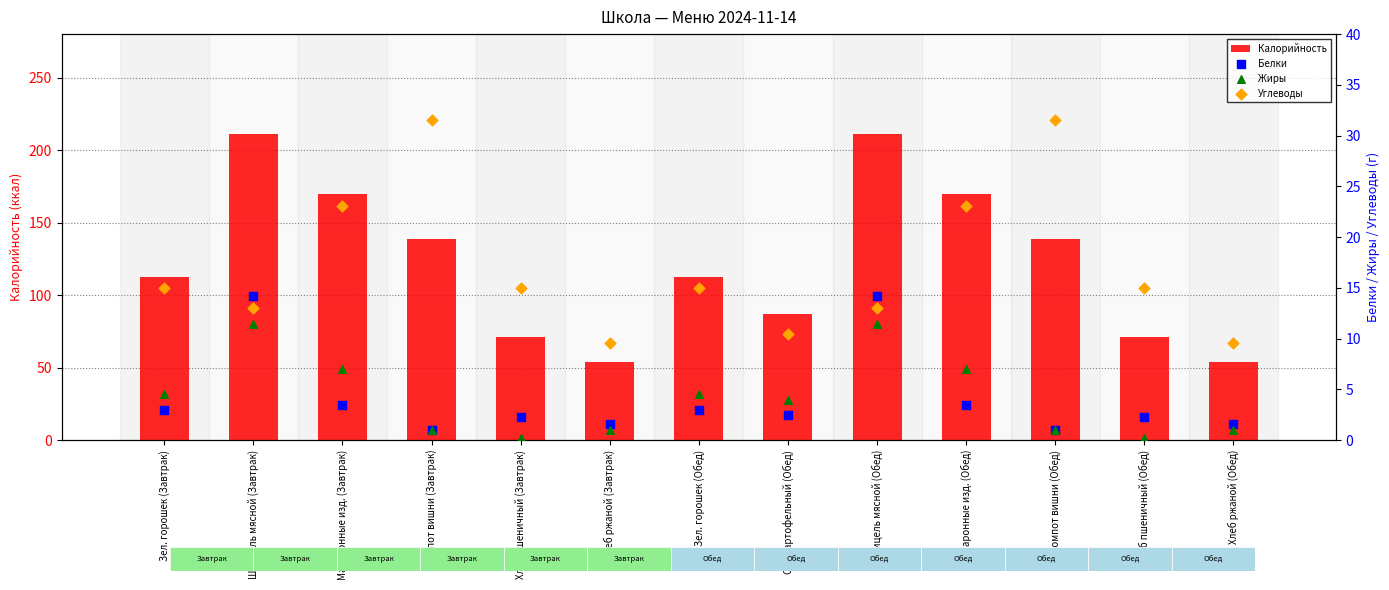

Which series has the largest Y range (max minus min)?

Калорийность